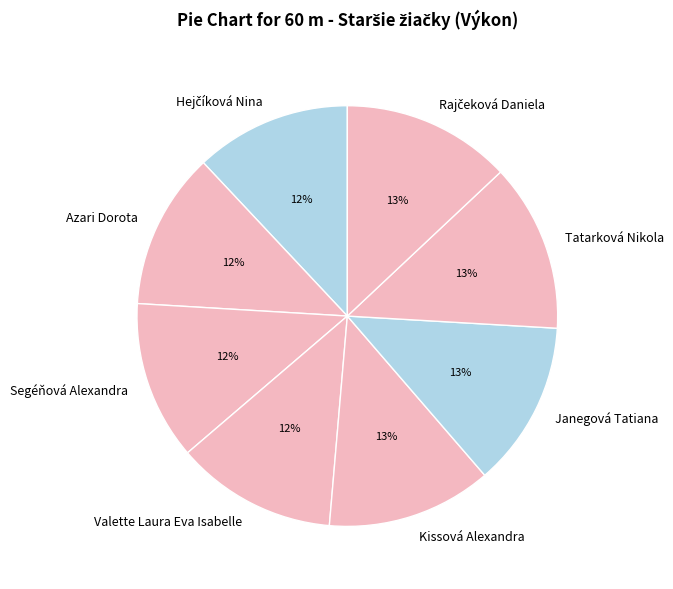

True or false: Janegová Tatiana accounts for 13% of the total.

True